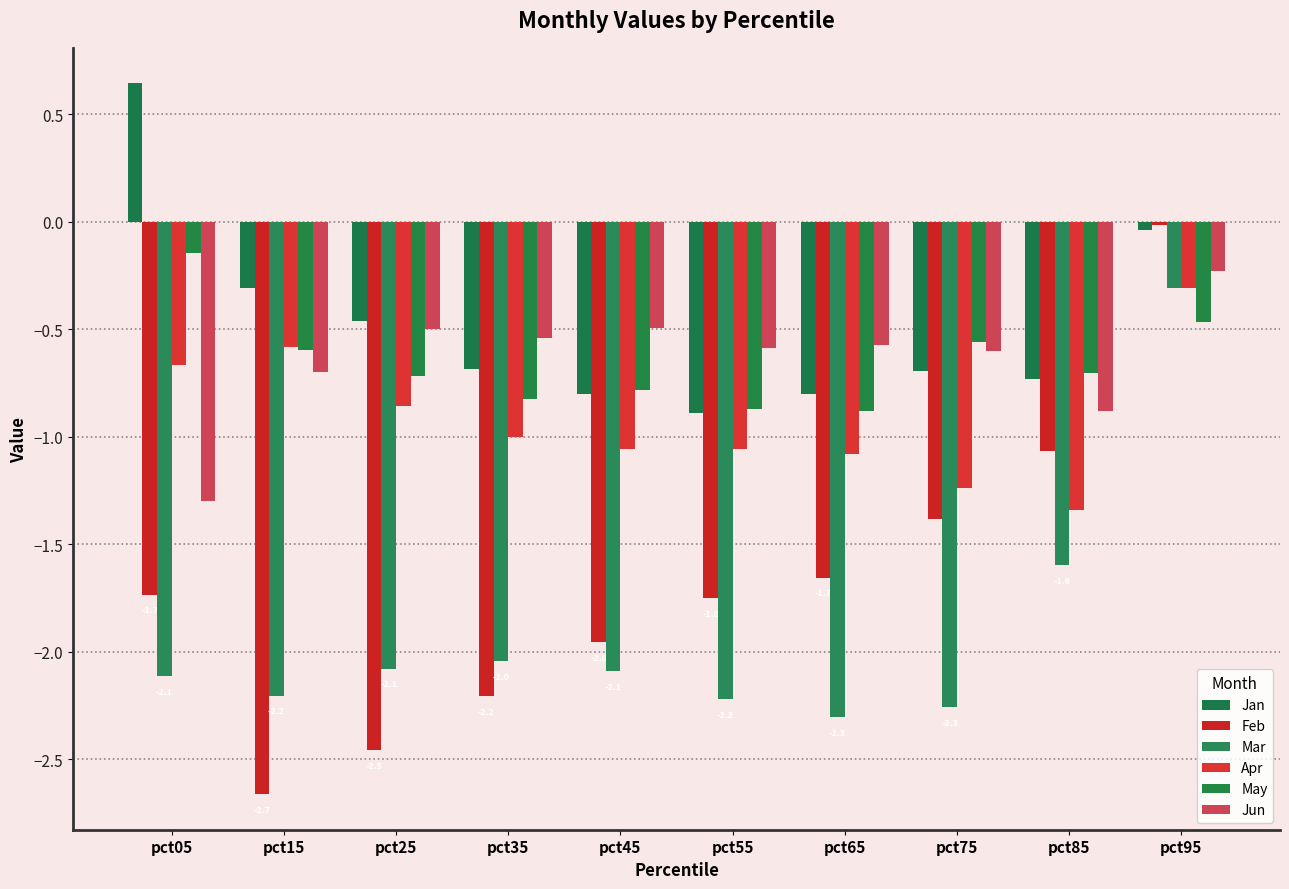

What is the spread (max minus min) of values at pct25?

2.0